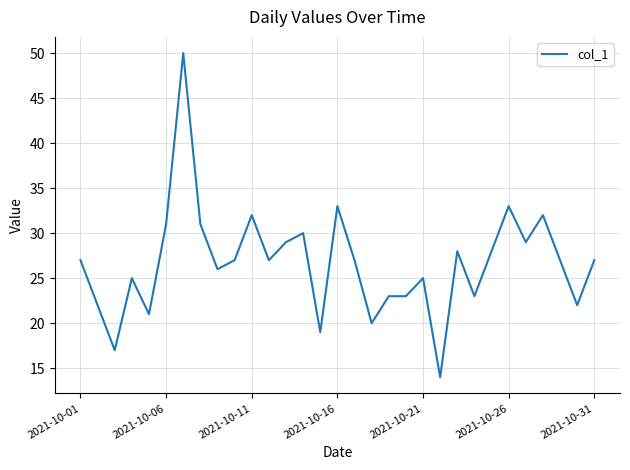

What is the difference between the maximum and minimum values?

36